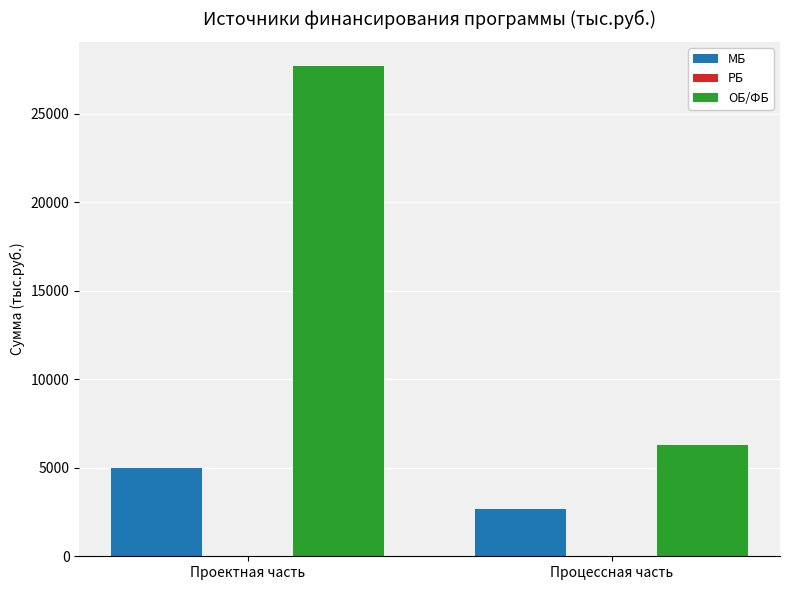

Does the chart contain stacked bars?

No